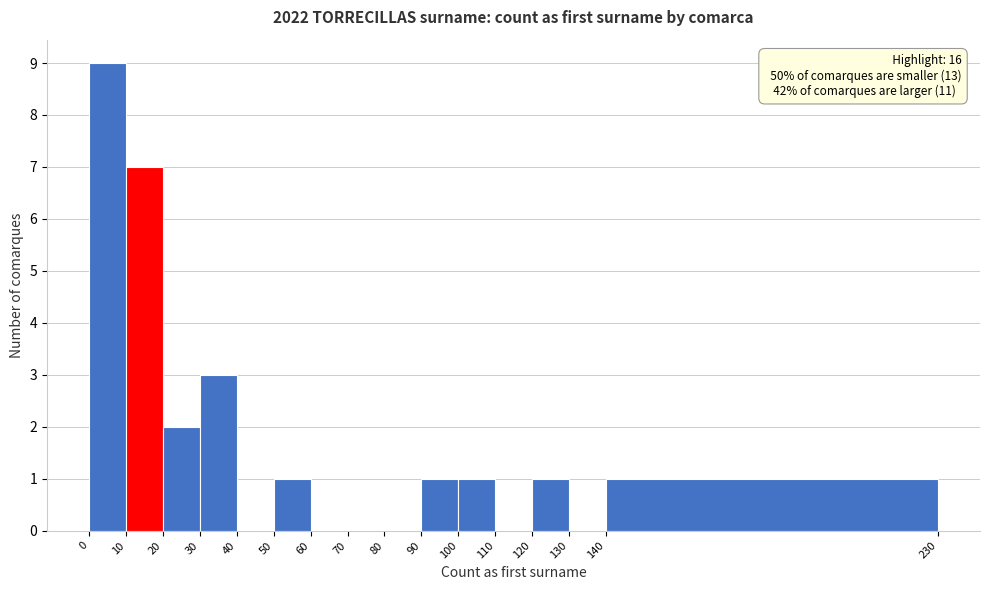

Over which range of the x-axis is the bar tallest?

0 to 10